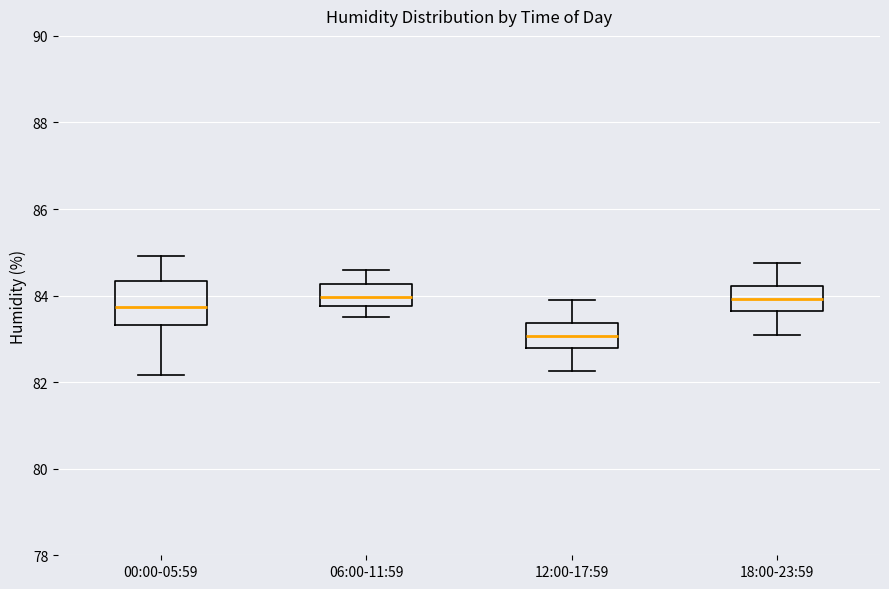

Reading left to right, read every box against the y-axis: the position of its median line, the range the box covers, and the ends of its whiskers. The values are not printed on the chart, so give them approximately, as read against the axis.

00:00-05:59: median 83.8, box 83.4 to 84.4, whiskers 82.2 to 85.0
06:00-11:59: median 84.0, box 83.8 to 84.2, whiskers 83.6 to 84.6
12:00-17:59: median 83.0, box 82.8 to 83.4, whiskers 82.2 to 84.0
18:00-23:59: median 84.0, box 83.6 to 84.2, whiskers 83.2 to 84.8